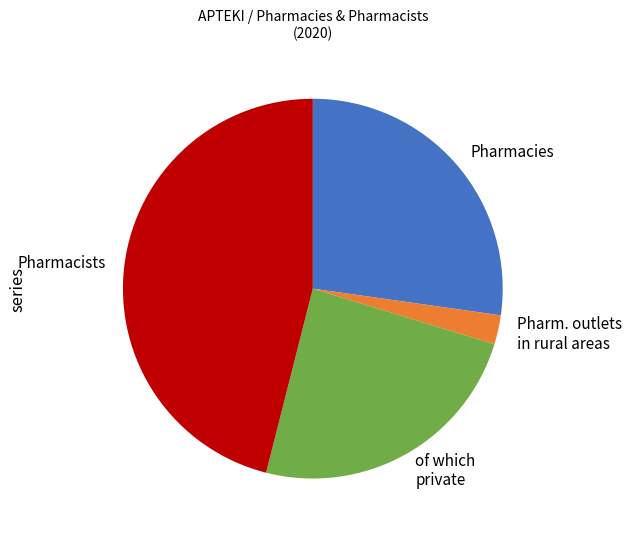

What is the ratio of the value at of which private to the value at Pharmacists?

0.5